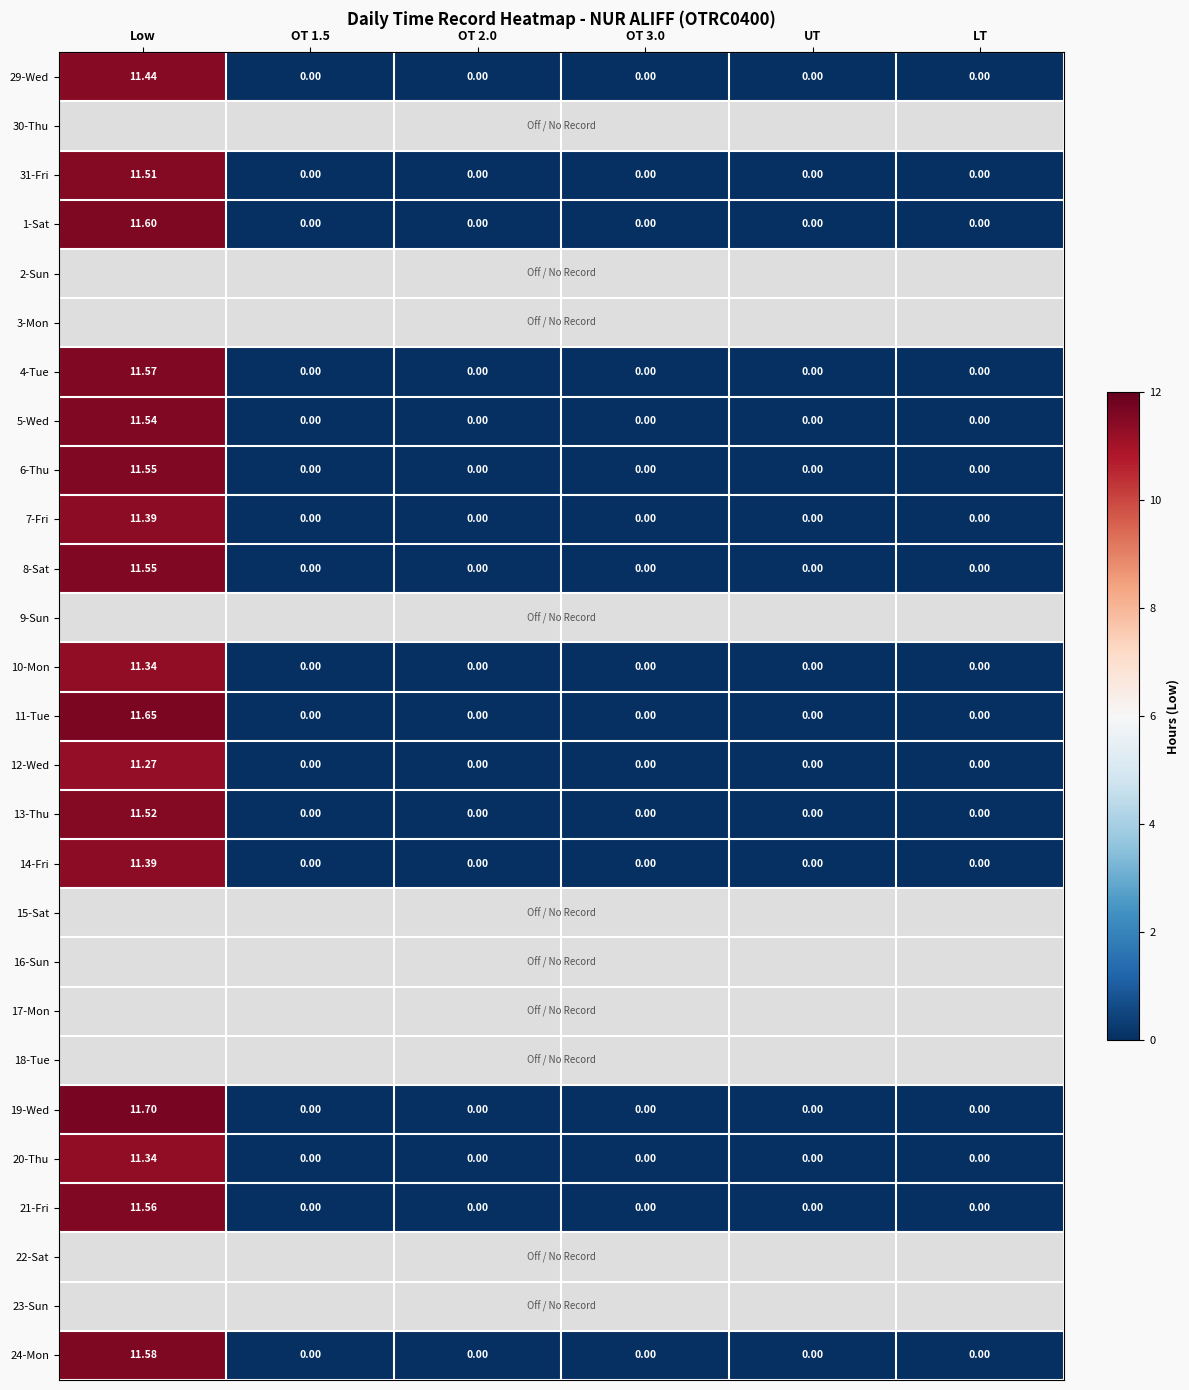

At which label does 12-Wed reach its peak?

Low